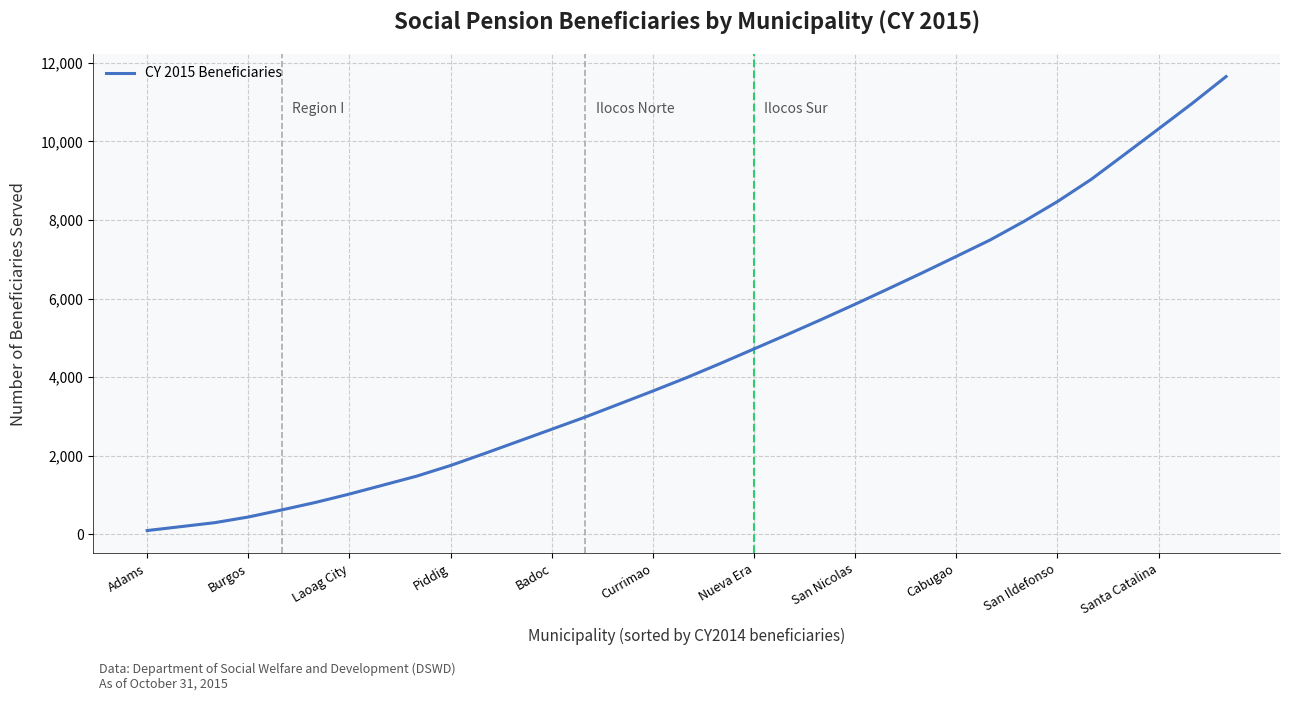

True or false: there are more than 2 points higher than both neighbors.

False